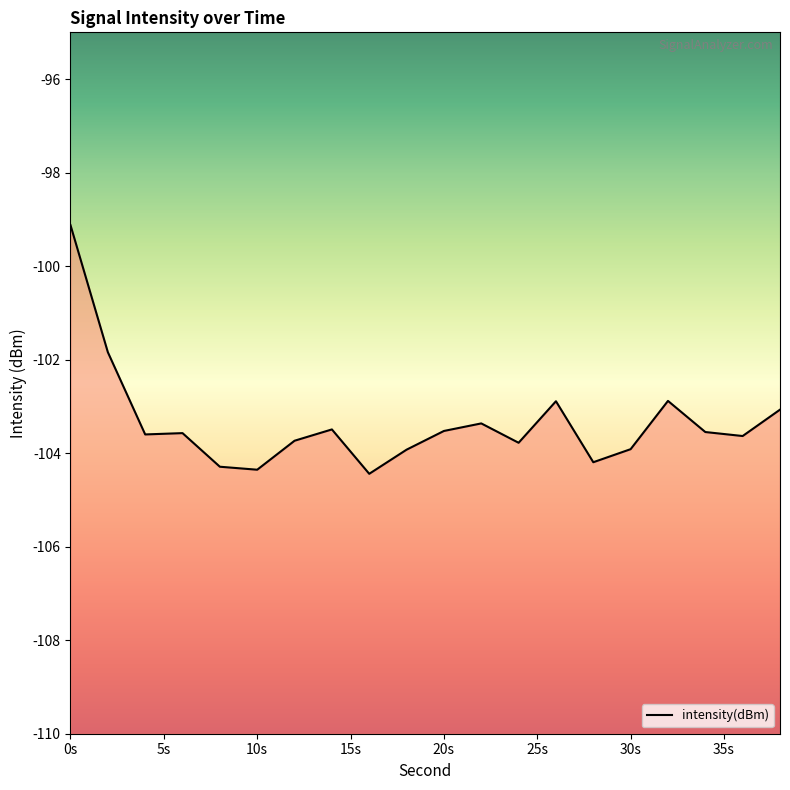

What is the difference between the maximum and minimum values?

5.3